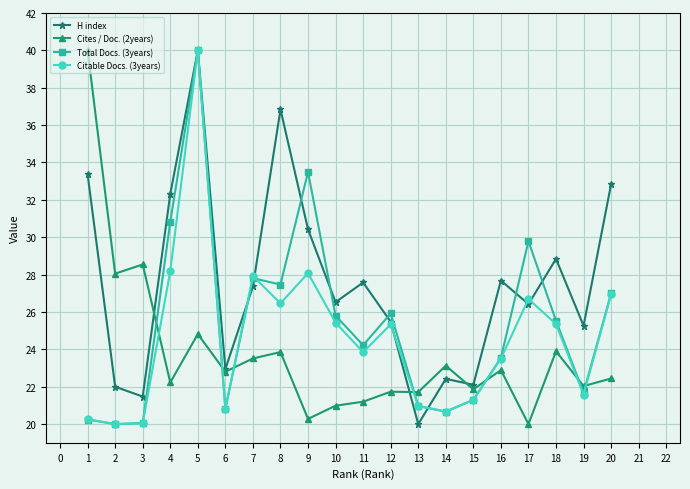

Is the value of Total Docs. (3years) at 10 greater than the value of H index at 15?

Yes